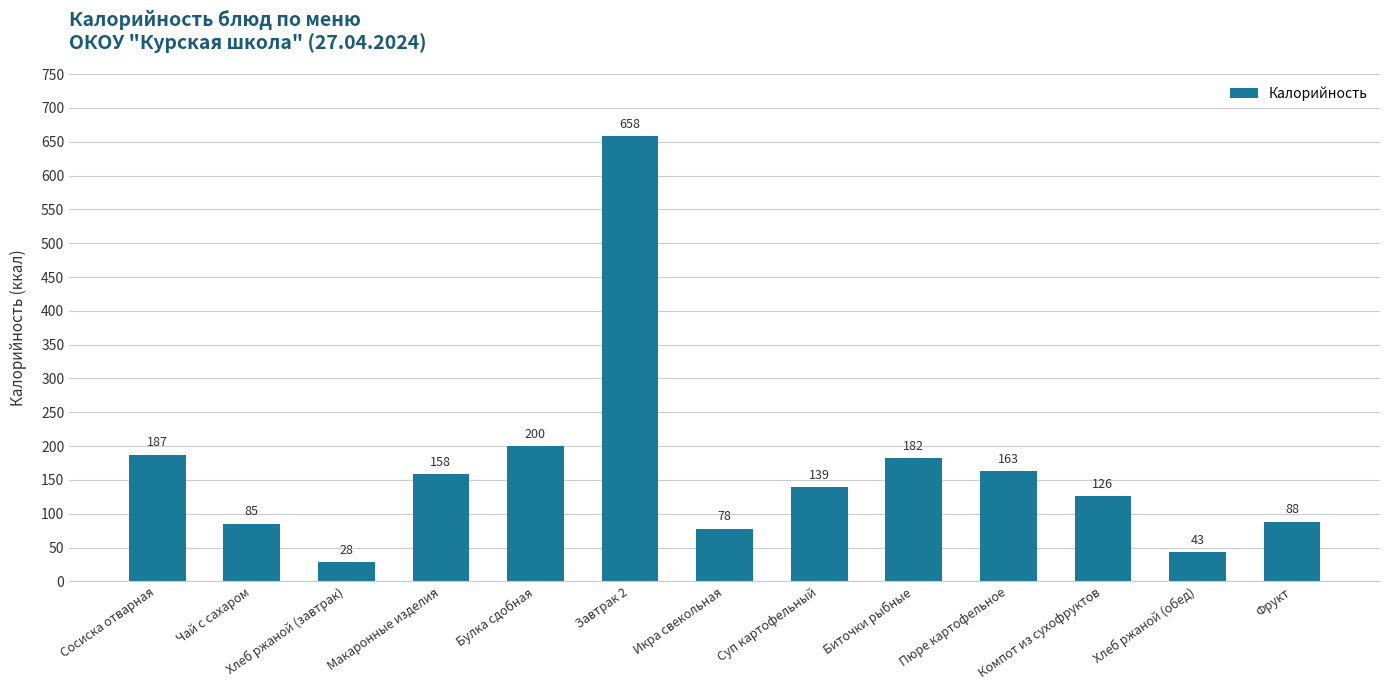

What is the sum of the values at Чай с сахаром and Икра свекольная?

163